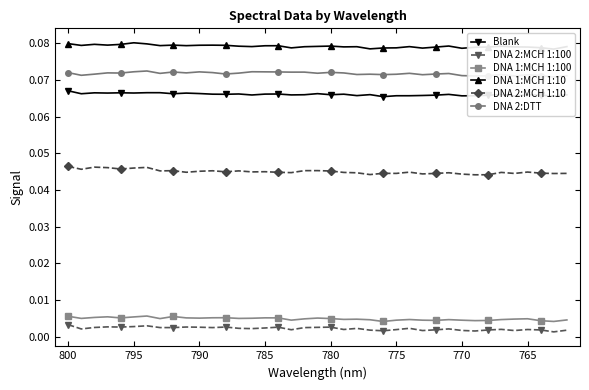

True or false: DNA 2:MCH 1:10 and DNA 2:MCH 1:100 cross at least once.

False